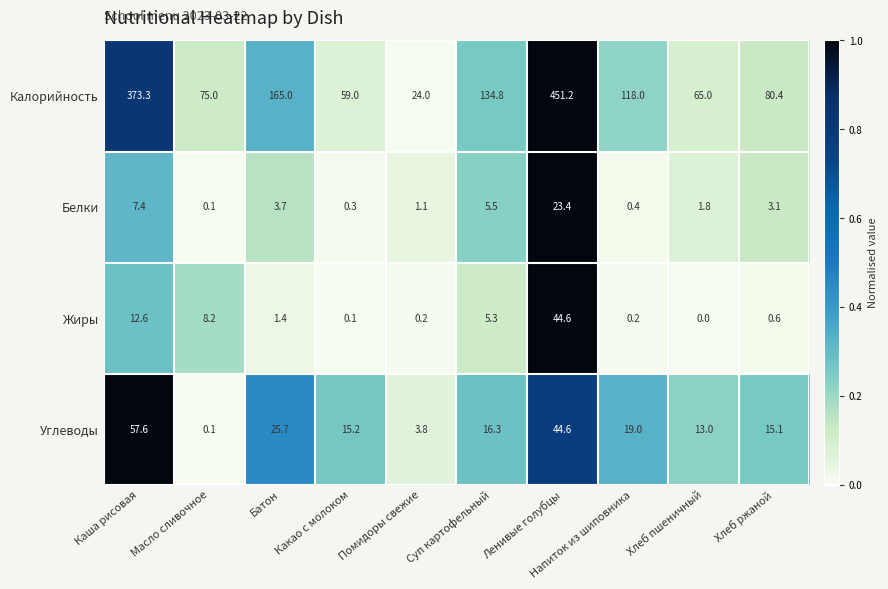

List the labels in order of Калорийность value, largest first.

Ленивые голубцы, Каша рисовая, Батон, Суп картофельный, Напиток из шиповника, Хлеб ржаной, Масло сливочное, Хлеб пшеничный, Какао с молоком, Помидоры свежие